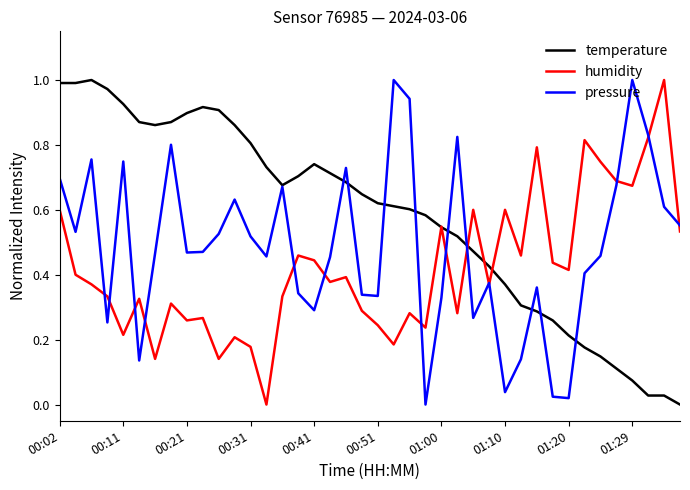

True or false: temperature and humidity intersect in this chart.

True